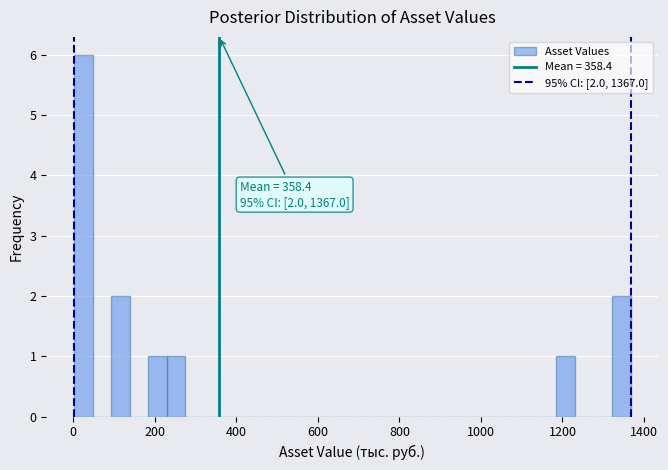

Around what value on the x-axis is the tallest bar? Give the approximate position of its centre, as read against the axis.

20